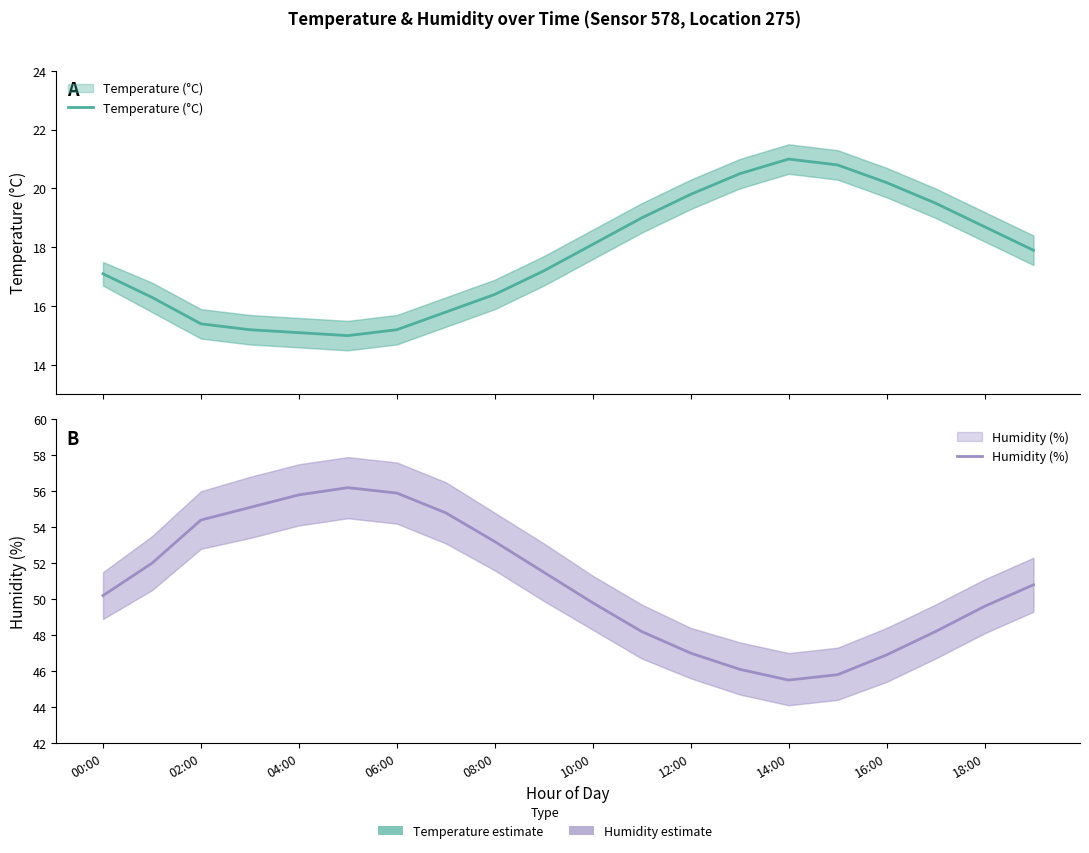

What are all the series names shown in the legend?

Temperature (°C), Humidity (%)